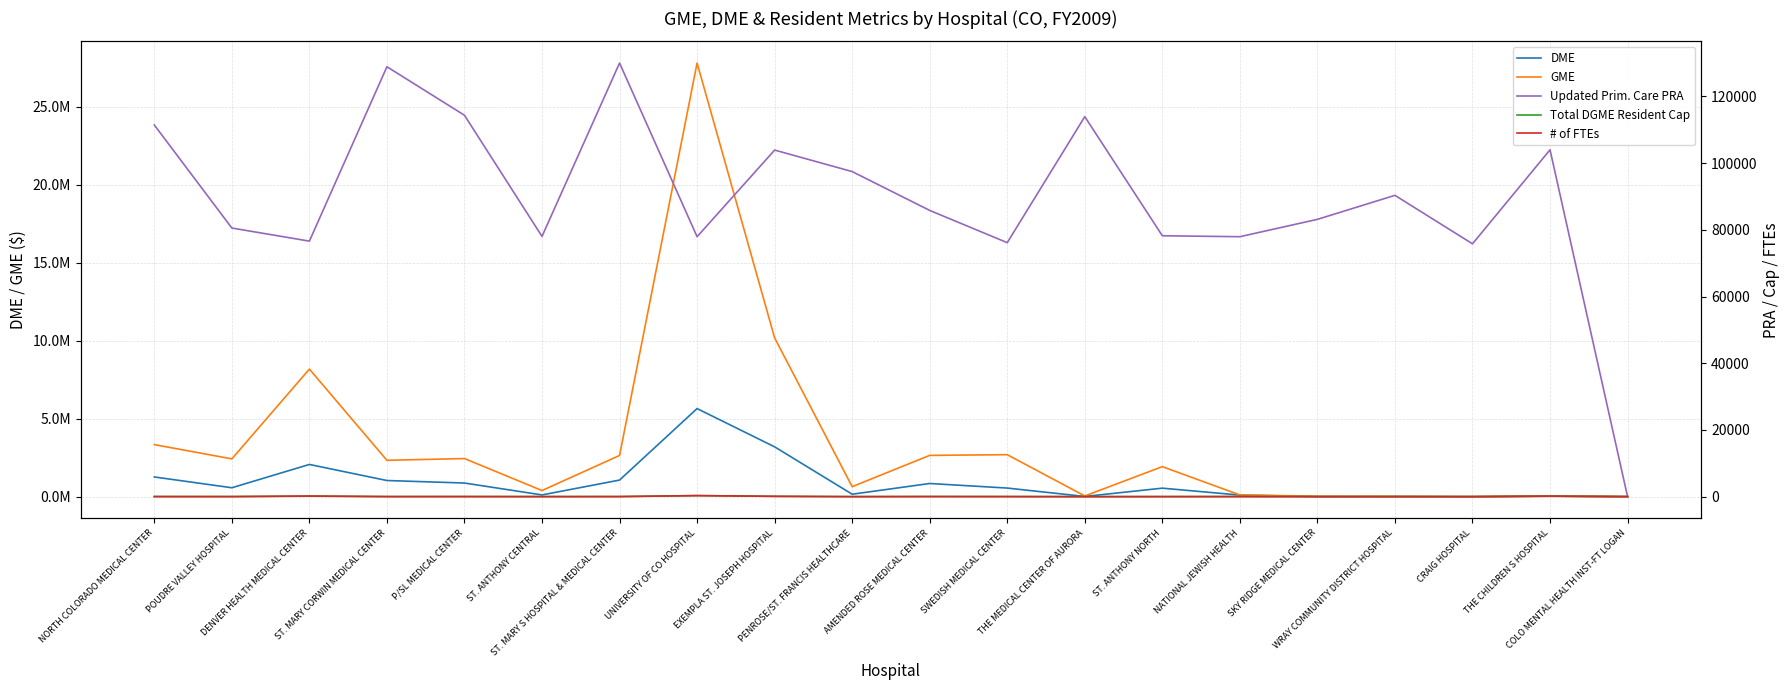

The GME series shows 4577.0 at COLO MENTAL HEALTH INST-FT LOGAN. True or false?

True